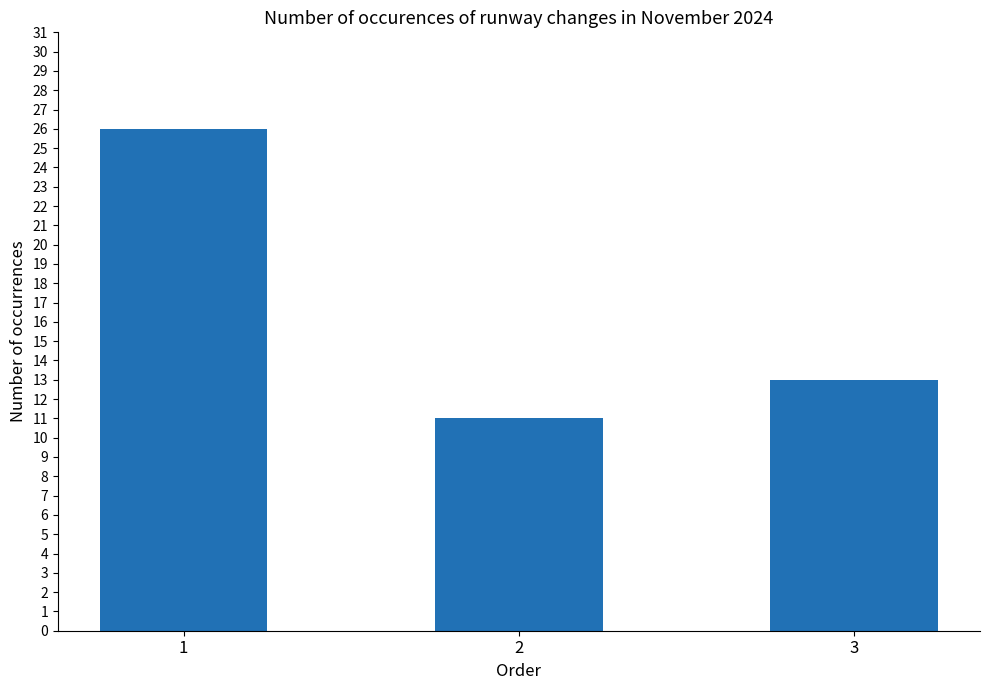

What is the greatest value displayed?

26